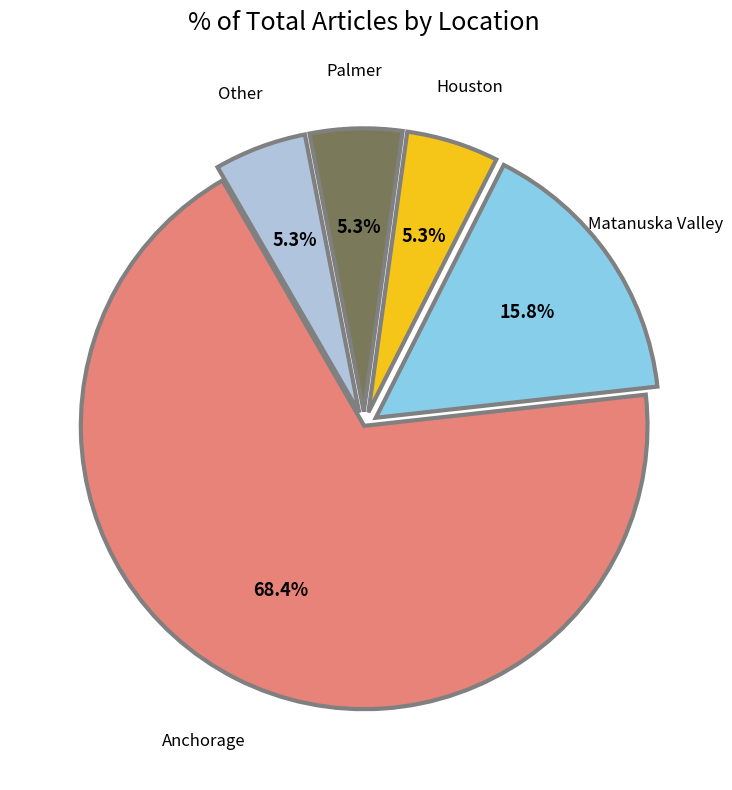

Does any single category account for the majority?

Yes